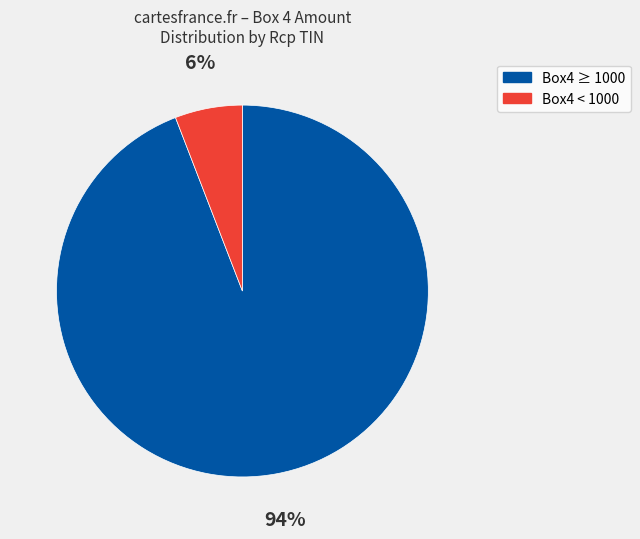

To the nearest percent, what is the difference between the largest and smallest slice percentages?

88%